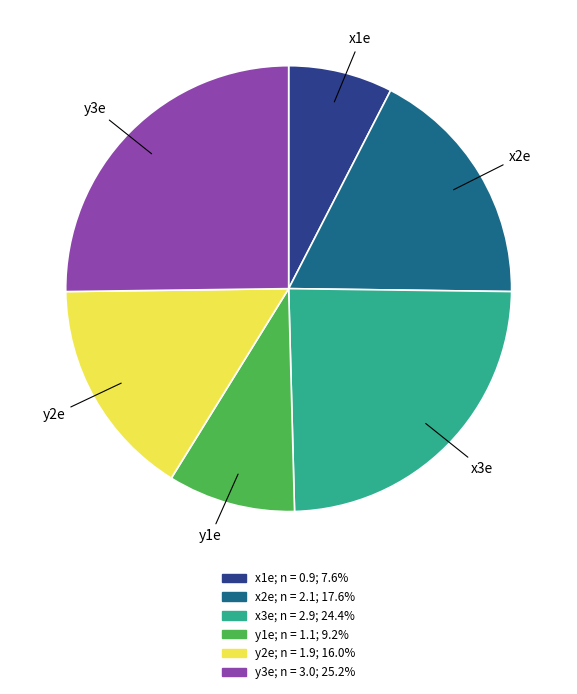

Rank the categories by value from highest to lowest.

y3e, x3e, x2e, y2e, y1e, x1e